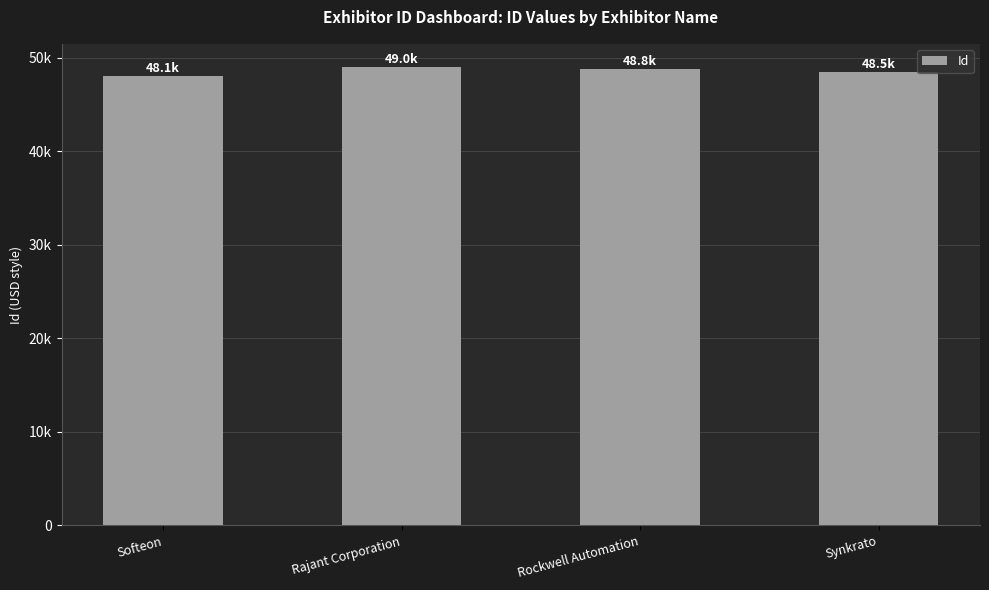

Does the chart contain stacked bars?

No